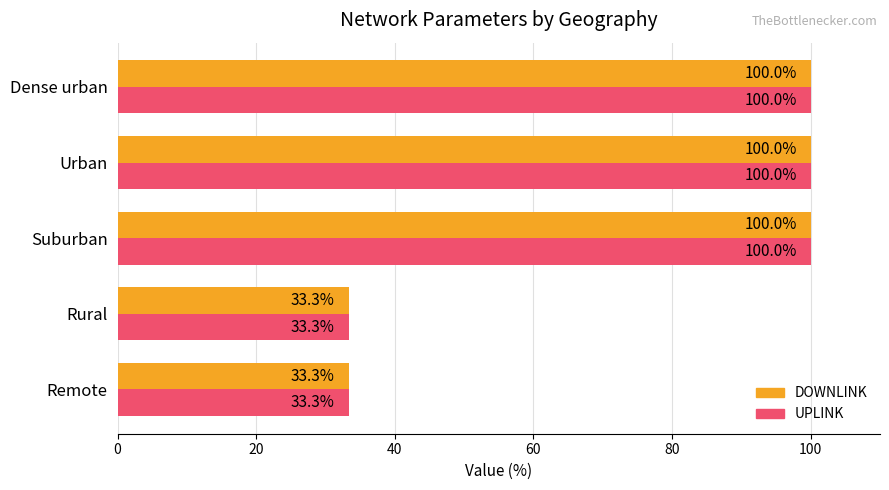

The value of UPLINK at Suburban is 54.7. True or false?

False